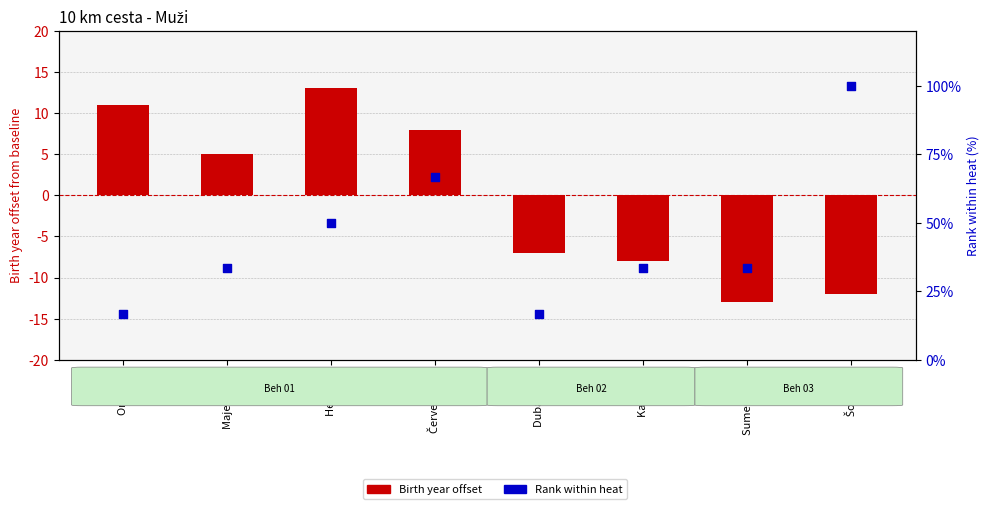

What is the total value across all series at Herich L.?

63.0